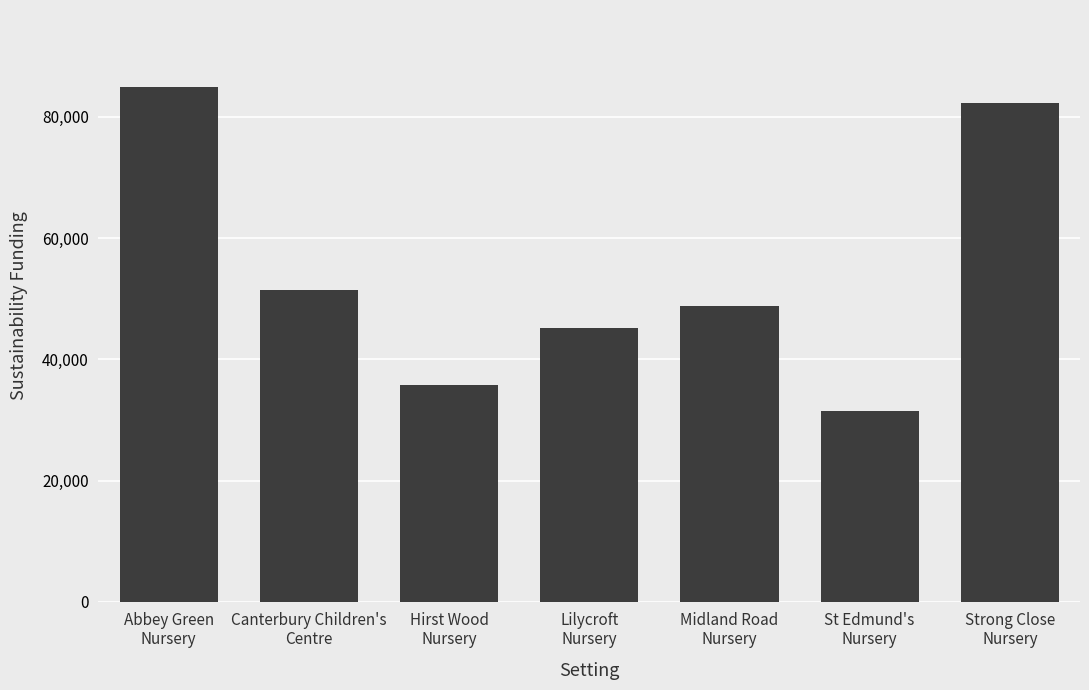

True or false: the data shows 129839.5 at Strong Close
Nursery.

False